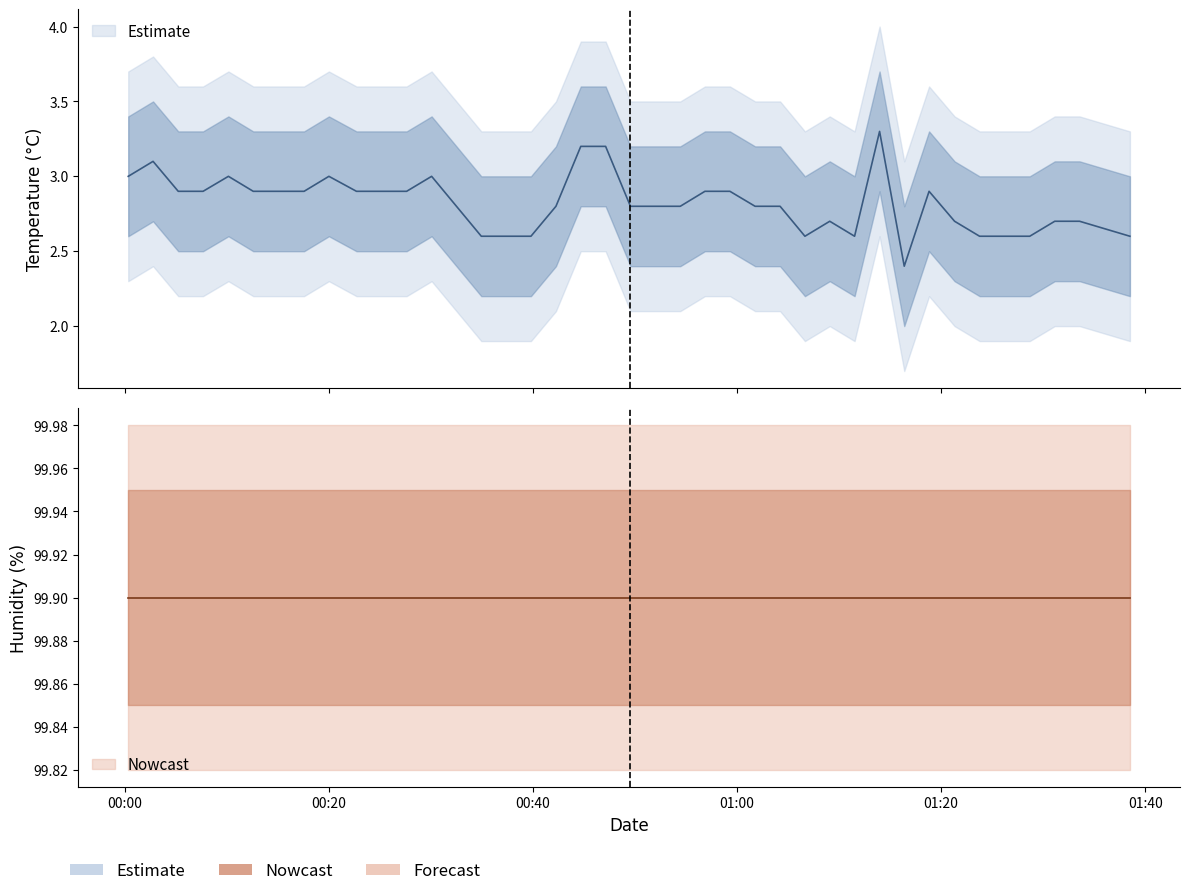

Reading left to right, list all the values displayed in this chart.

3.0	3.1	2.9	2.9	3.0	2.9	2.9	2.9	3.0	2.9	2.9	2.9	3.0	2.8	2.6	2.6	2.6	2.8	3.2	3.2	2.8	2.8	2.8	2.9	2.9	2.8	2.8	2.6	2.7	2.6	3.3	2.4	2.9	2.7	2.6	2.6	2.6	2.7	2.7	2.6